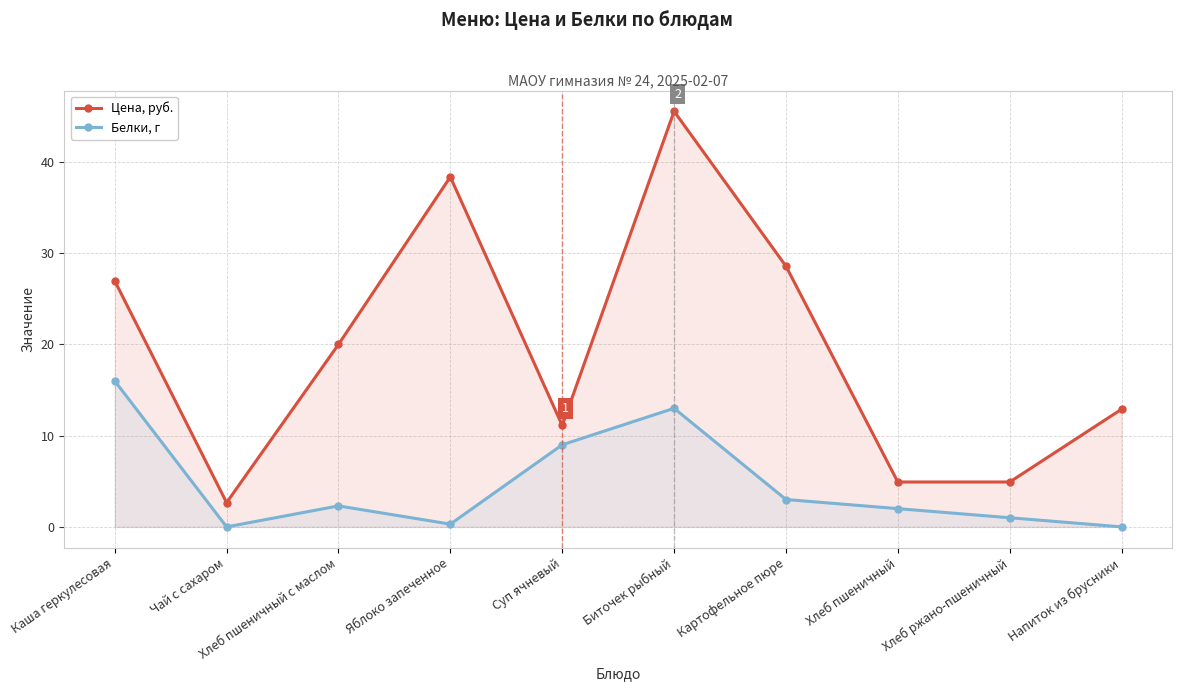

At which label is Белки, г closest to 8?

Суп ячневый